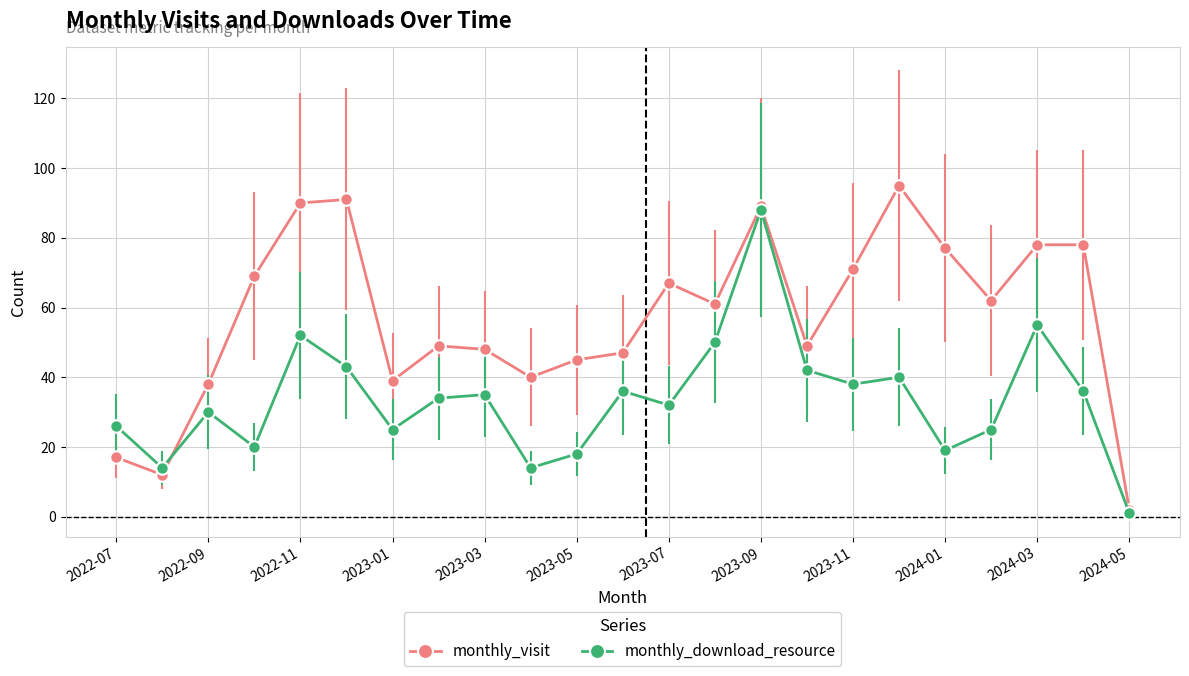

List the series in order of their peak value, highest first.

monthly_visit, monthly_download_resource